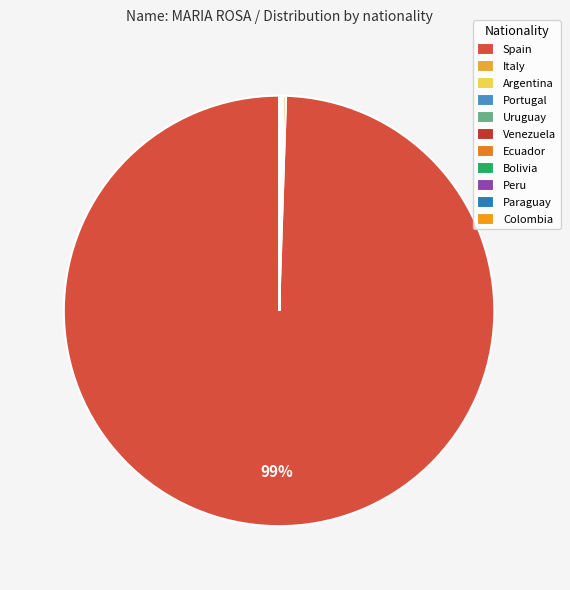

To the nearest percent, what is the difference between the Spain and Argentina slice percentages?

99%